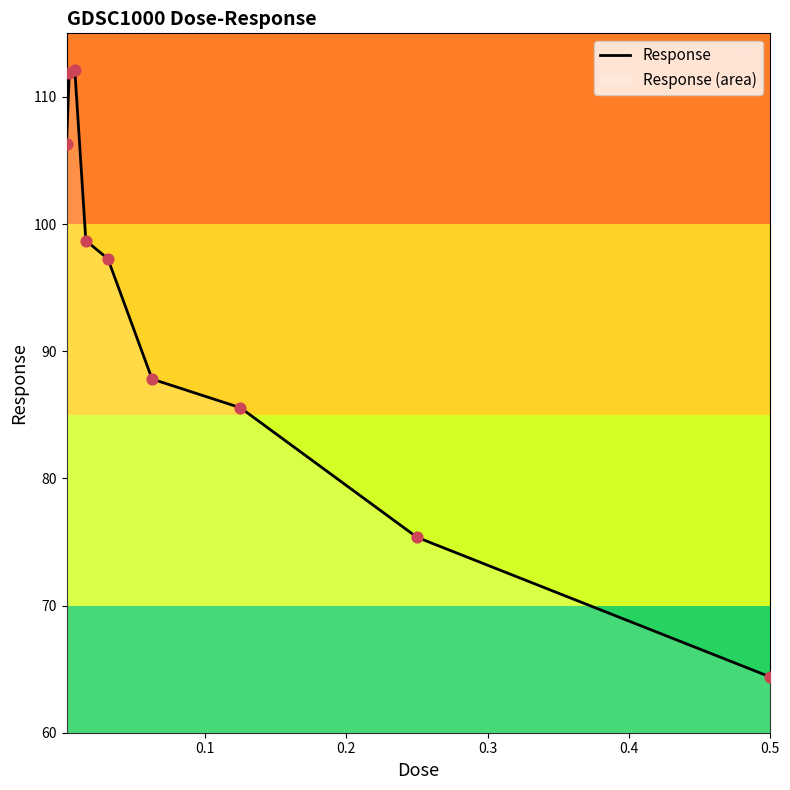

What is the smallest value displayed?

64.4